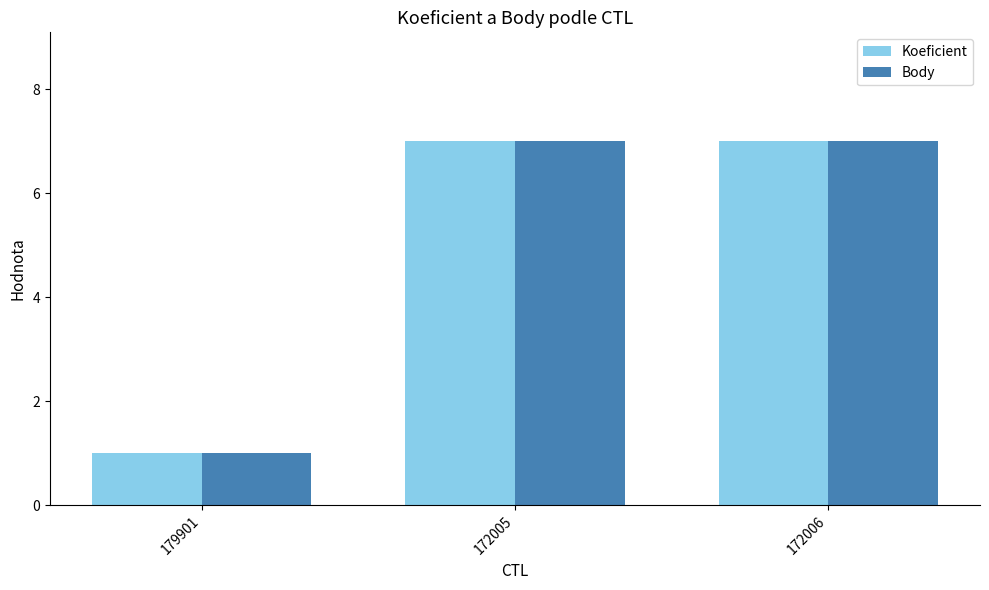

Which category has the lowest value across all series?

179901